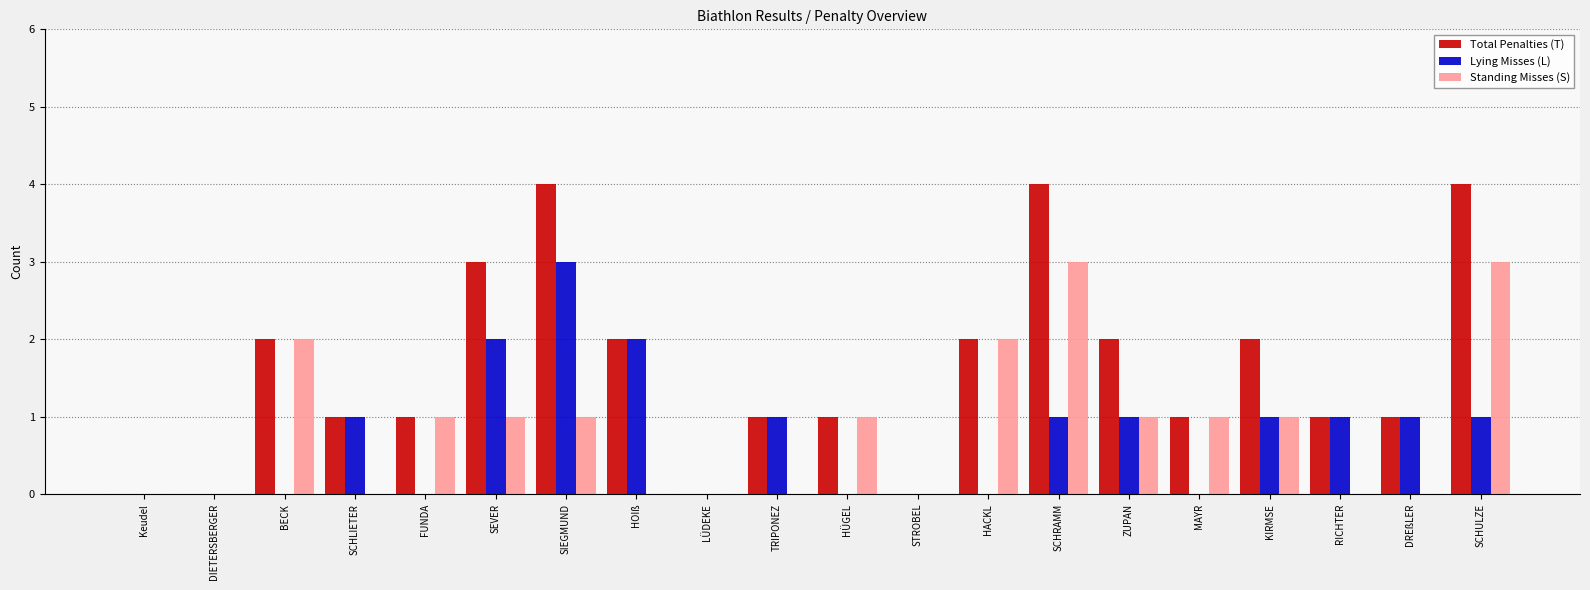

True or false: Standing Misses (S) has a value of 3 at BECK.

False